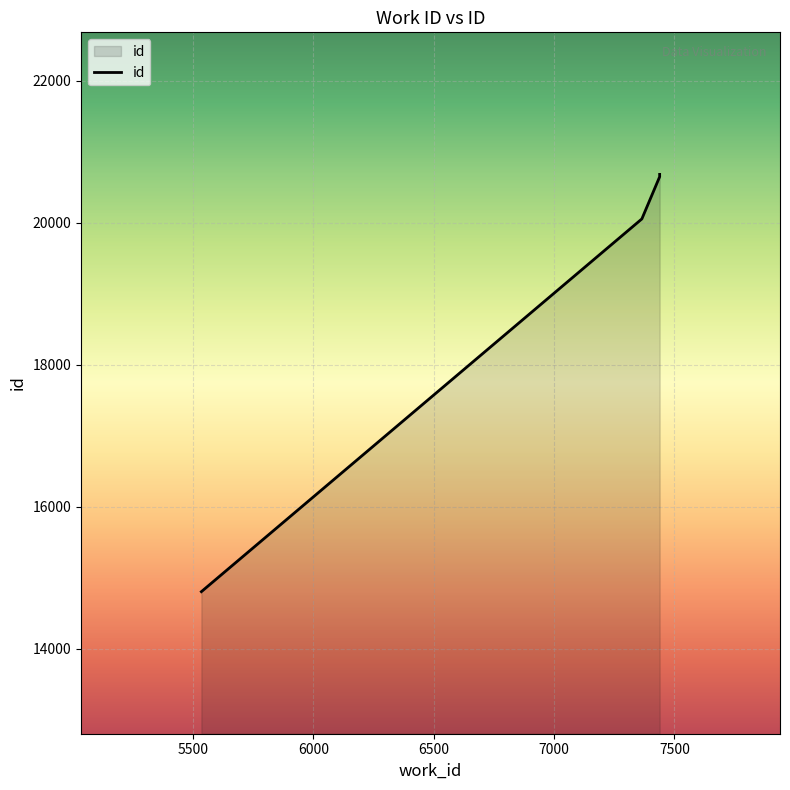

What is the difference between the maximum and minimum values?

5875